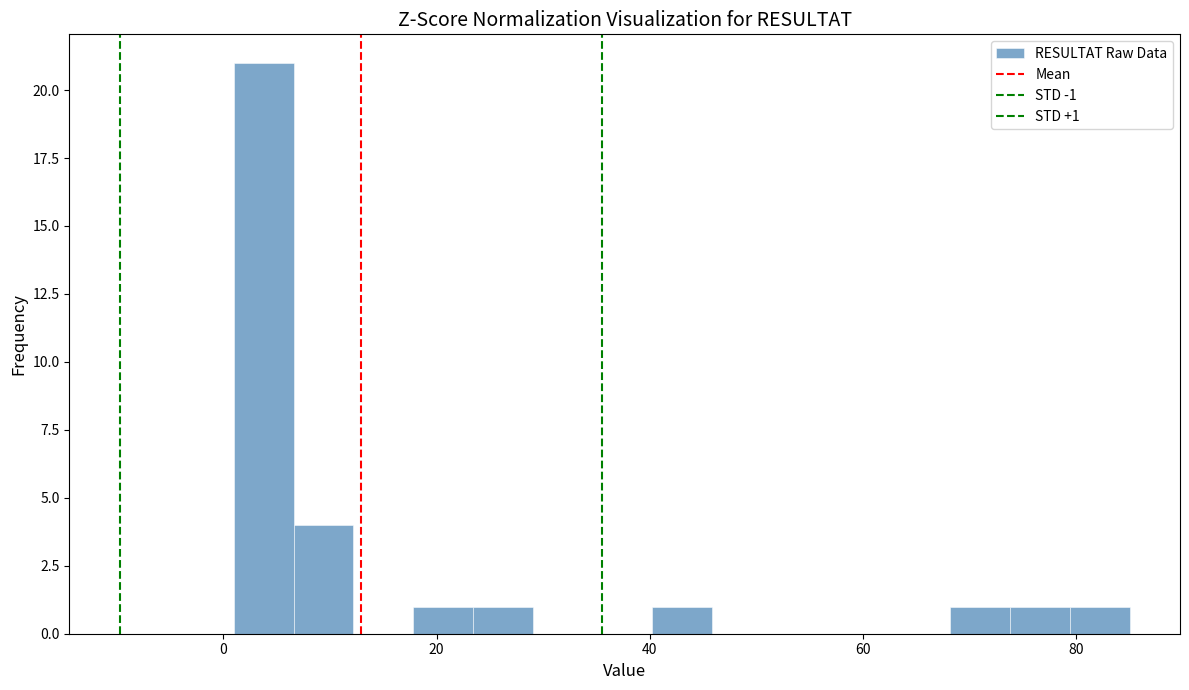

Read against the x-axis, roughly where is the centre of the tallest bar?

4